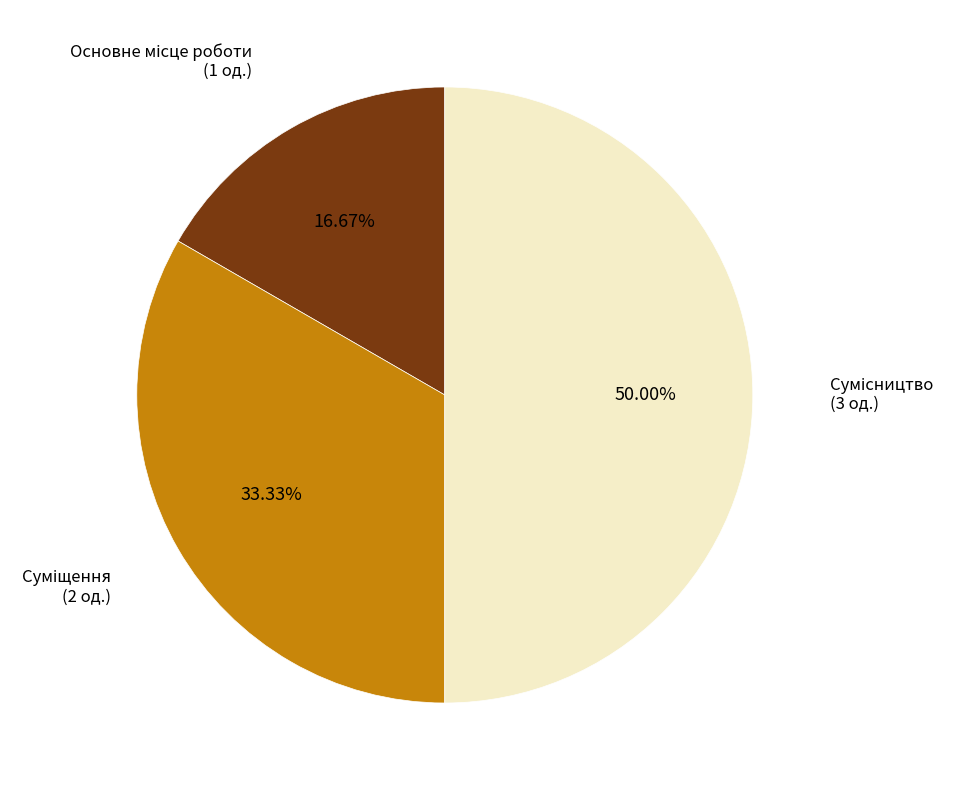

Count the number of slices in the pie.

3